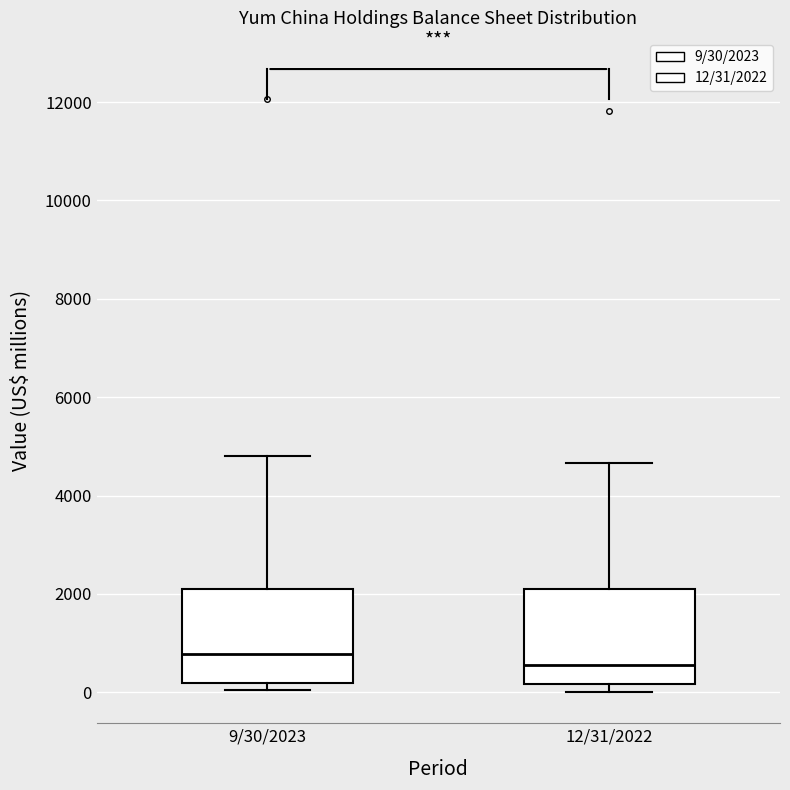

Reading left to right, transcribe this box plot: for each box, give where its median line is, the range the box spans, and where its two whiskers end, as read against the y-axis. The values are not printed on the chart, so give them approximately, as read against the axis.

9/30/2023: median 800, box 200 to 2000, whiskers 0 to 4800
12/31/2022: median 600, box 200 to 2200, whiskers 0 to 4600